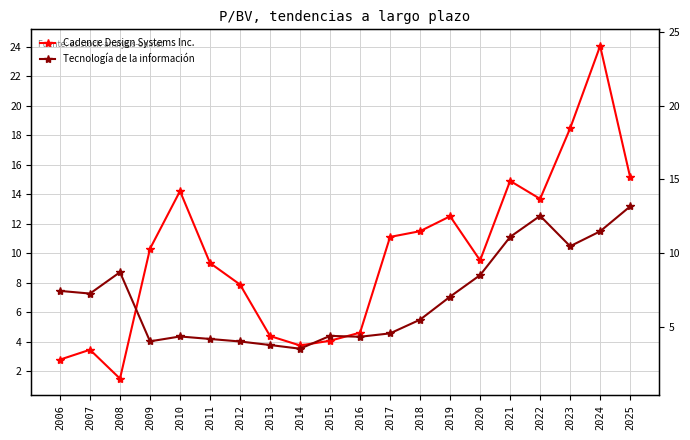

At how many categories does at least one series exceed 11?

9